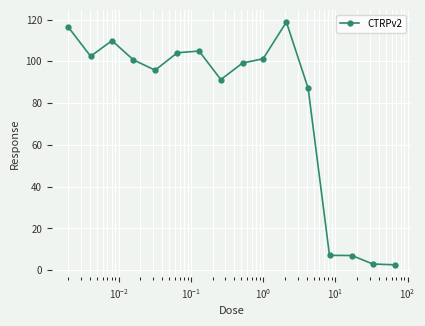

What is the difference between the maximum and minimum values?

116.2